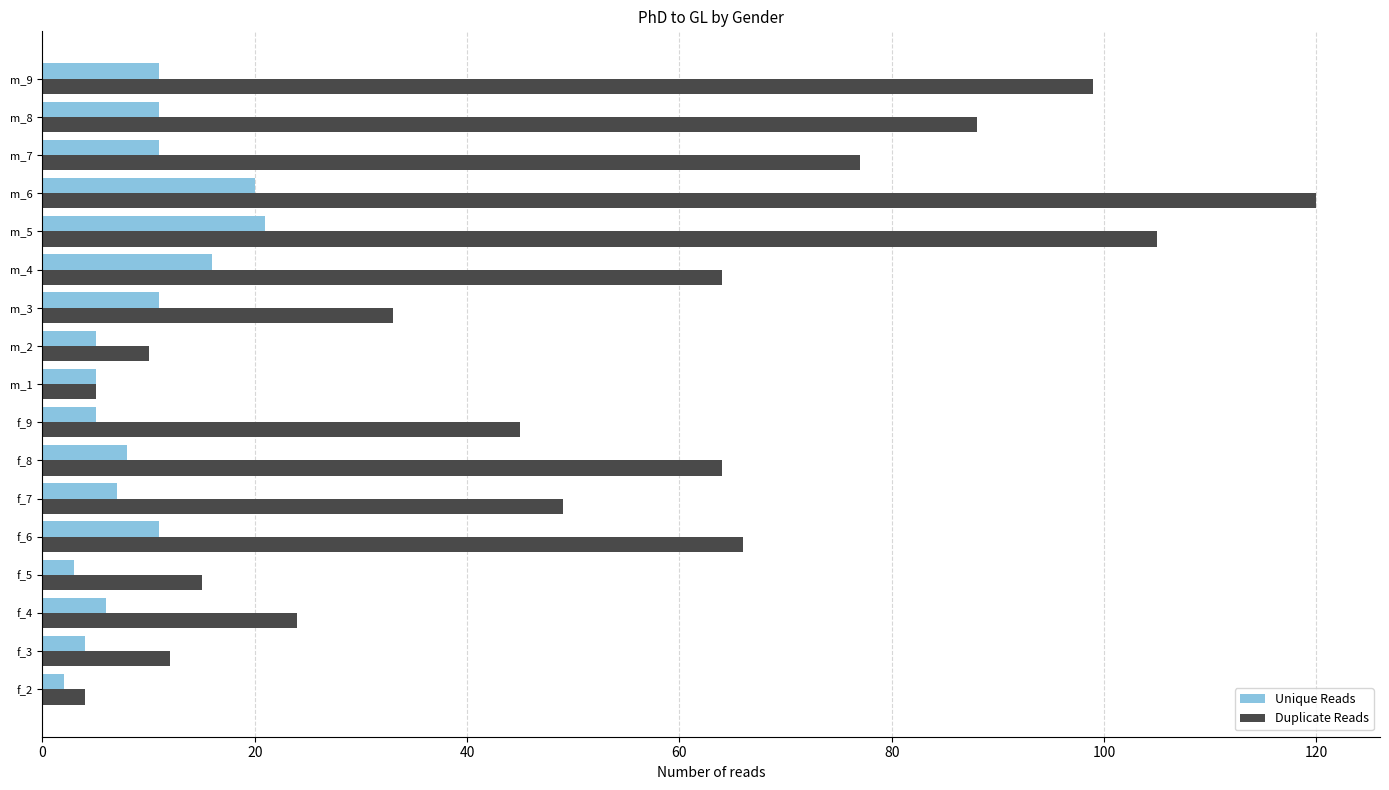

What is the average value of the Unique Reads series?

9